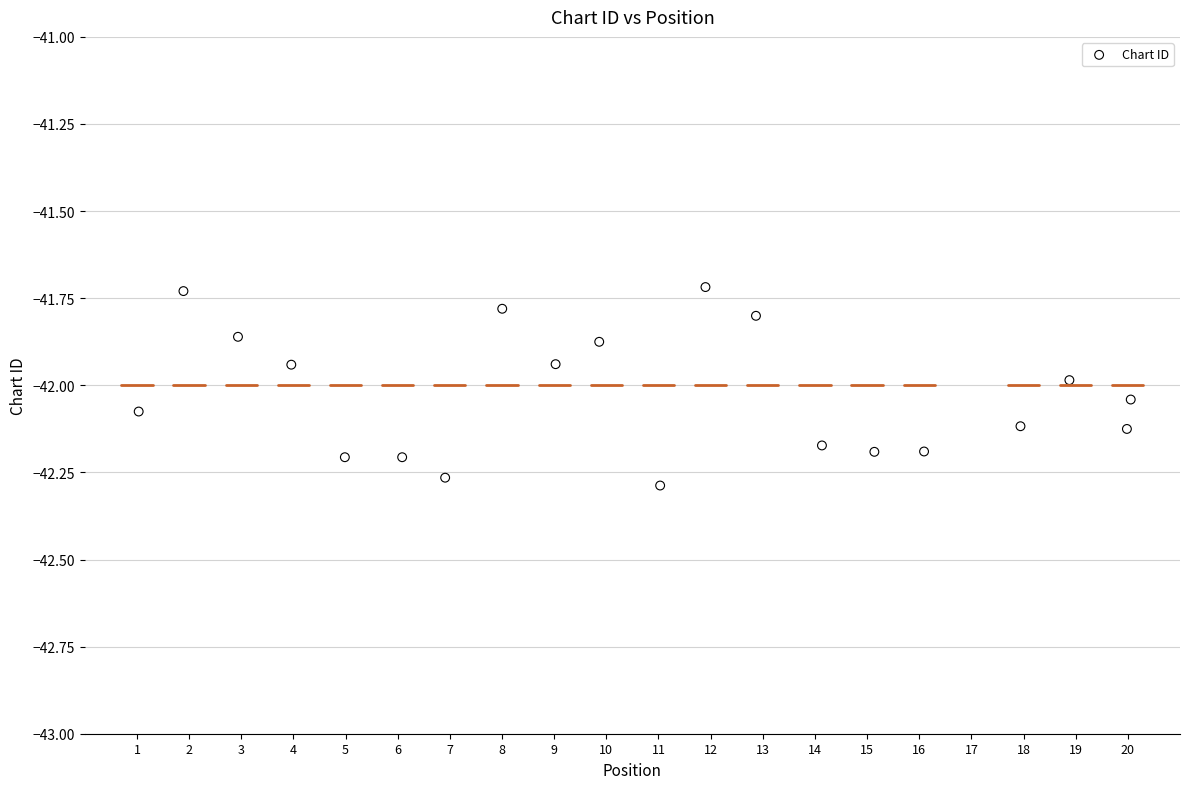

What is the range of X values (max minus min)?

19.0